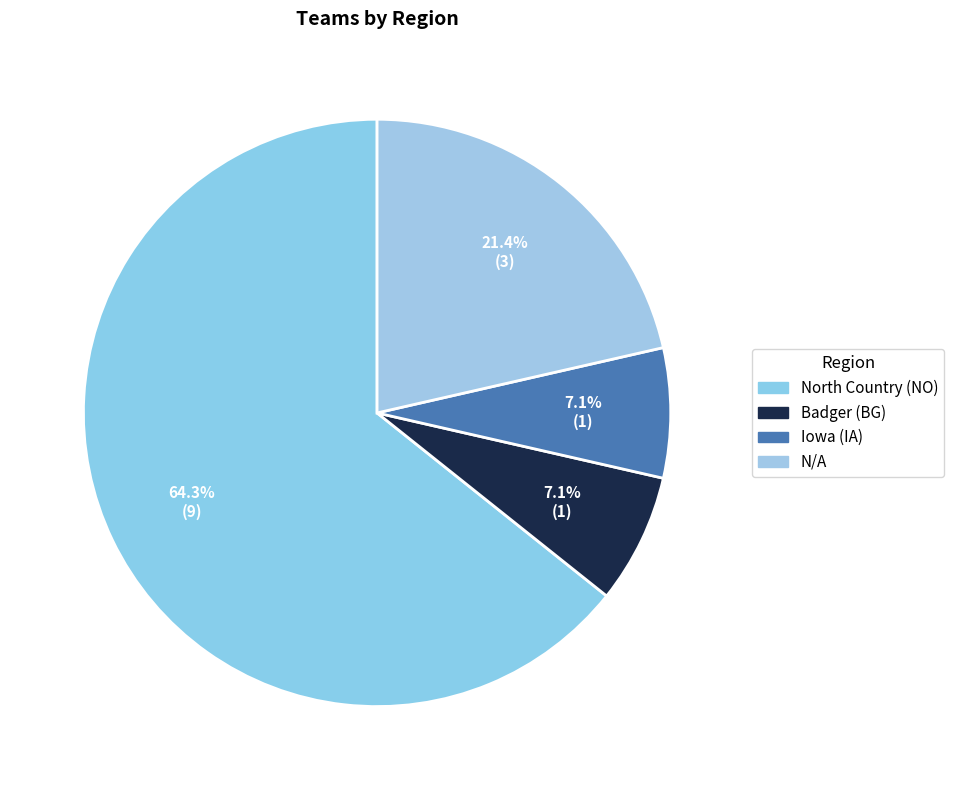

True or false: N/A accounts for 33% of the total.

False